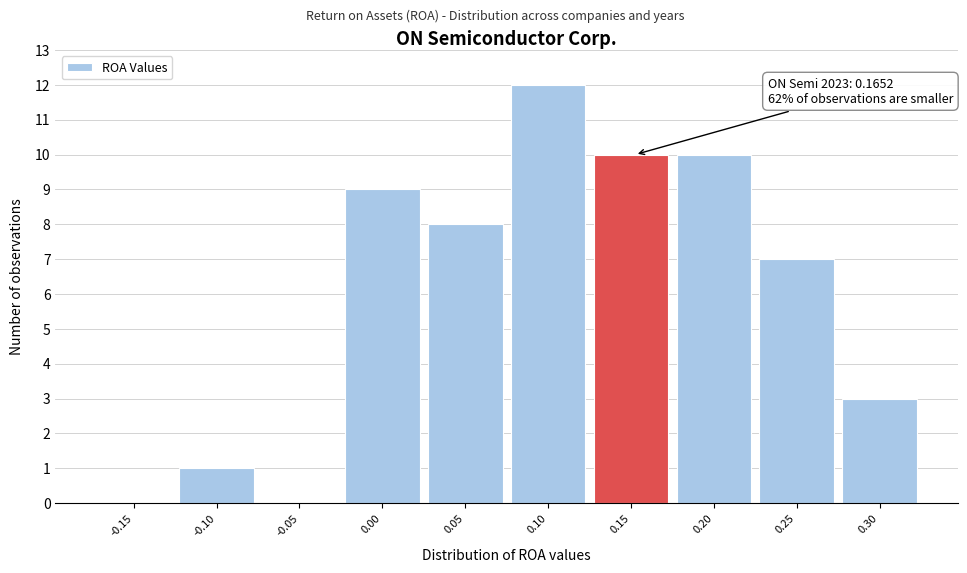

Reading left to right, transcribe all the data shown in this chart.

-0.15=0	-0.10=1	-0.05=0	0.00=9	0.05=8	0.10=12	0.15=10	0.20=10	0.25=7	0.30=3